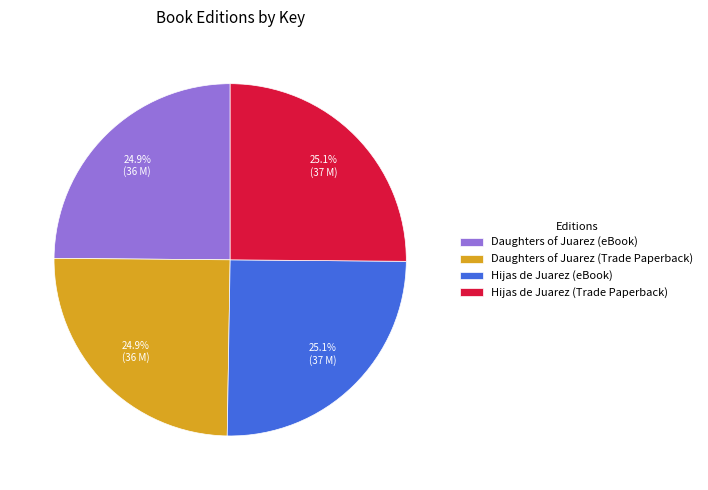

Does any single category account for the majority?

No